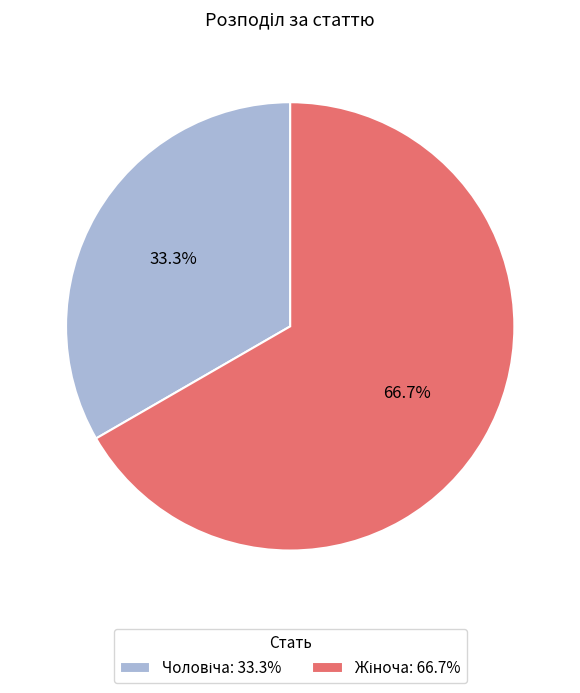

Does any single category account for the majority?

Yes